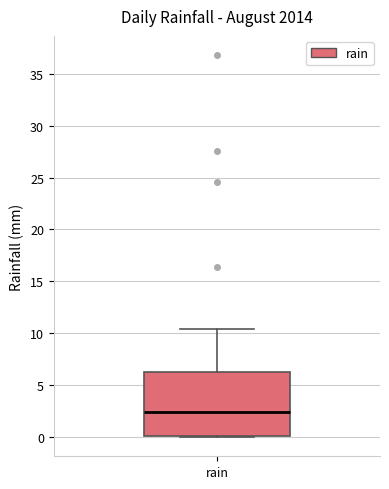

Where is the lower edge of the box for rain on the y-axis? The values are not printed on the chart, so give them approximately, as read against the axis.

0.0